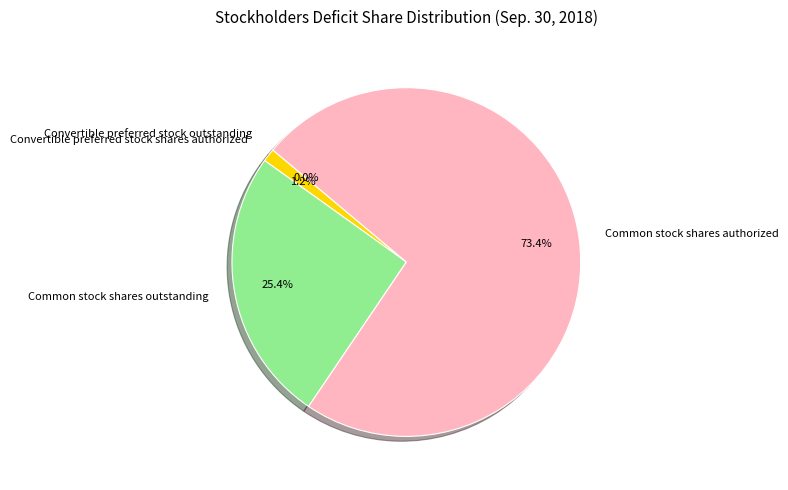

To the nearest percent, what is the average slice percentage?

25%